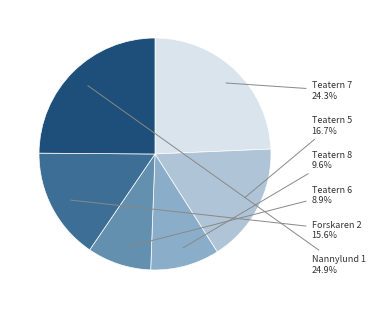

Is there a majority slice in this chart?

No